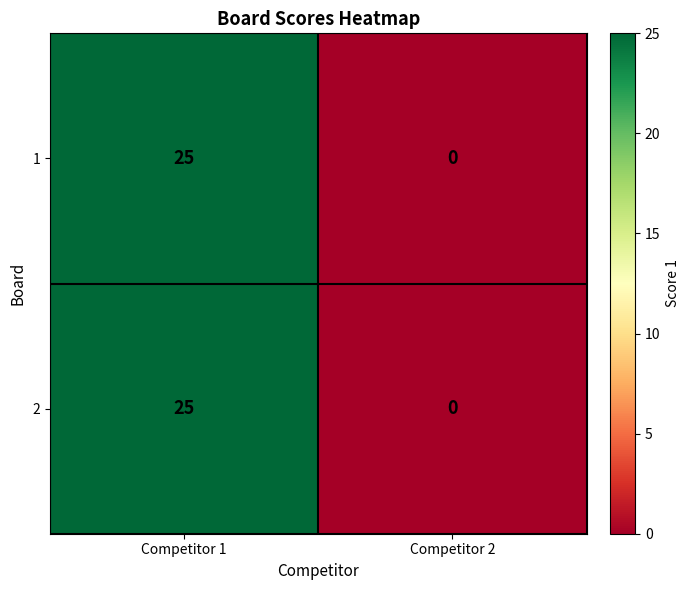

The value of 1 at Competitor 2 is 16. True or false?

False